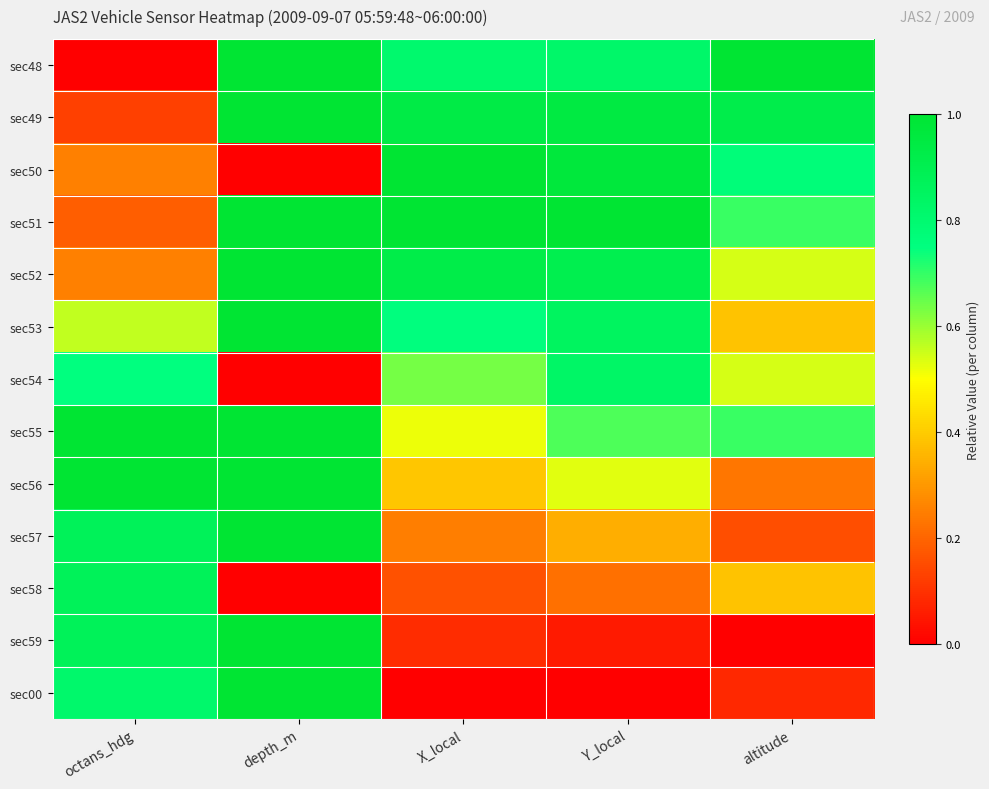

At which category does the chart reach its minimum across all series?

octans_hdg